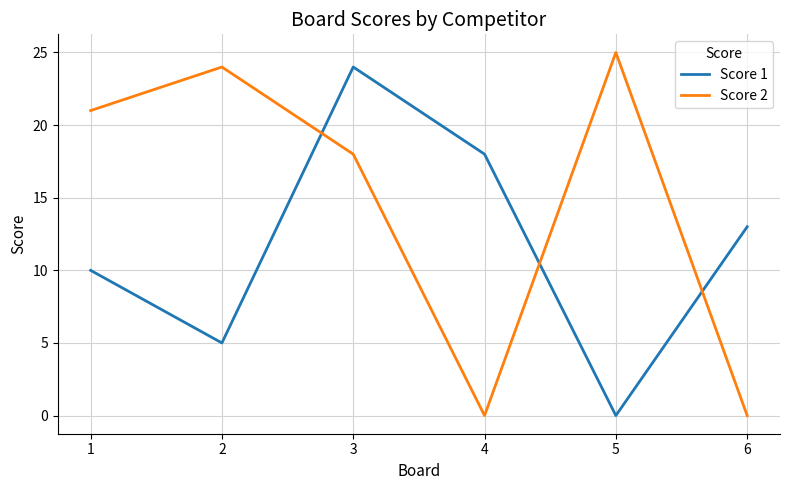

Which series has the largest range (max minus min)?

Score 2